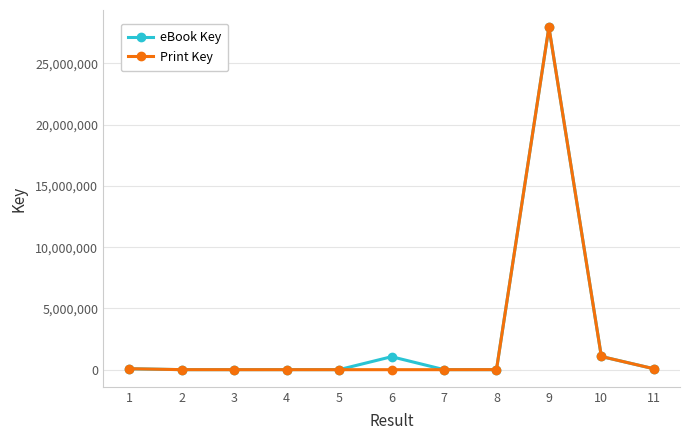

Is the value of Print Key at 9 greater than the value of eBook Key at 8?

Yes